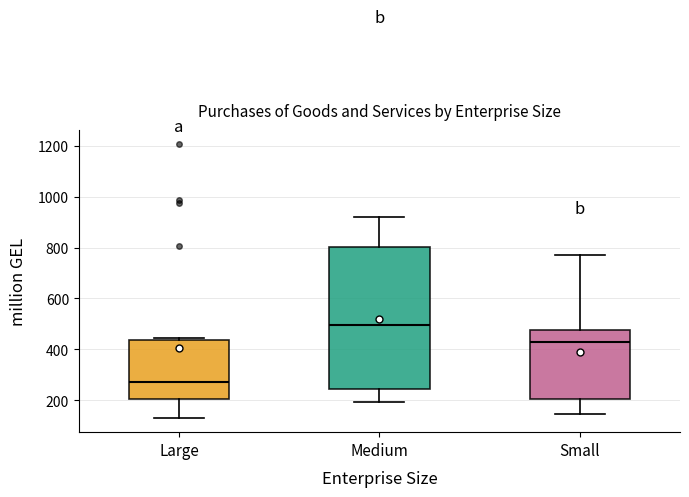

Reading left to right, transcribe this box plot: for each box, give where its median line is, the range the box spans, and where its two whiskers end, as read against the y-axis. The values are not printed on the chart, so give them approximately, as read against the axis.

Large: median 280, box 200 to 440, whiskers 120 to 440 (just above the box's upper edge)
Medium: median 500, box 240 to 800, whiskers 200 to 920
Small: median 420, box 200 to 480, whiskers 140 to 760